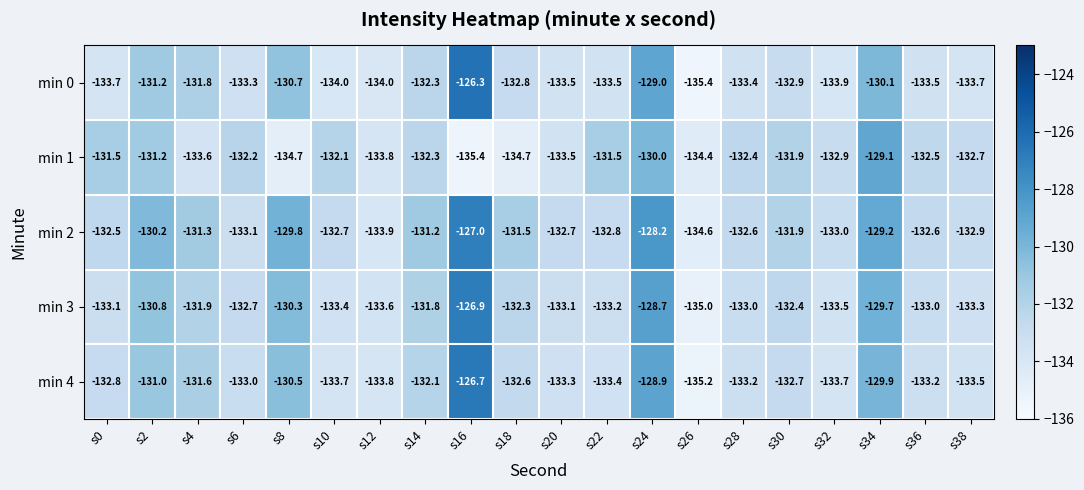

What is the average value of the min 1 series?

-132.6